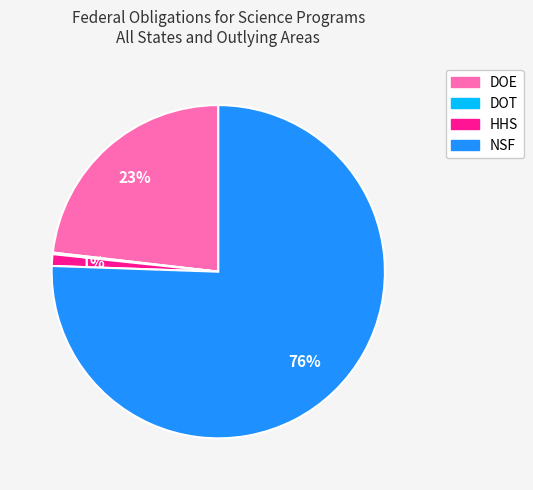

Which slice is the largest?

NSF